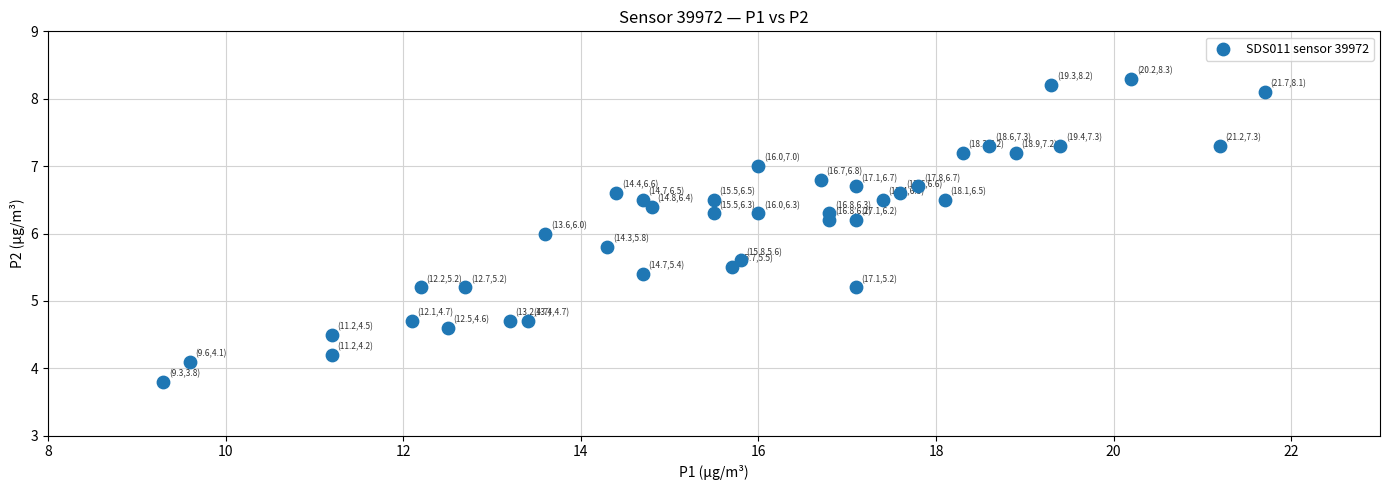

What is the range of X values (max minus min)?

12.4